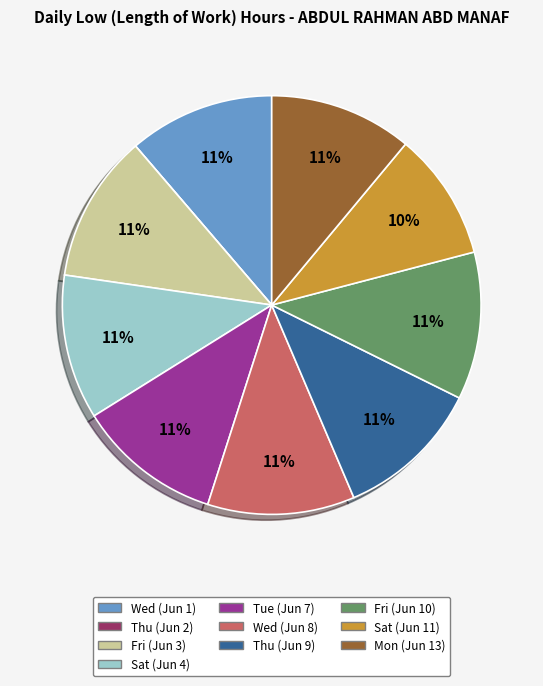

Do Tue (Jun 7) and Wed (Jun 8) together represent more than half of the pie?

No